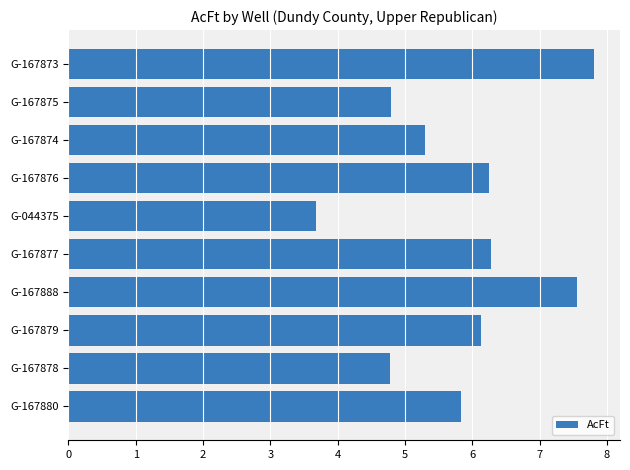

Read the value at G-044375.

3.7